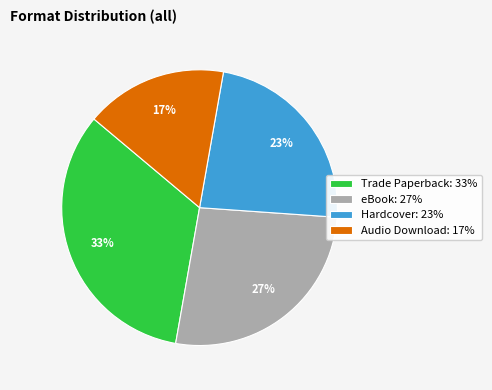

Do Hardcover and Audio Download together represent more than half of the pie?

No